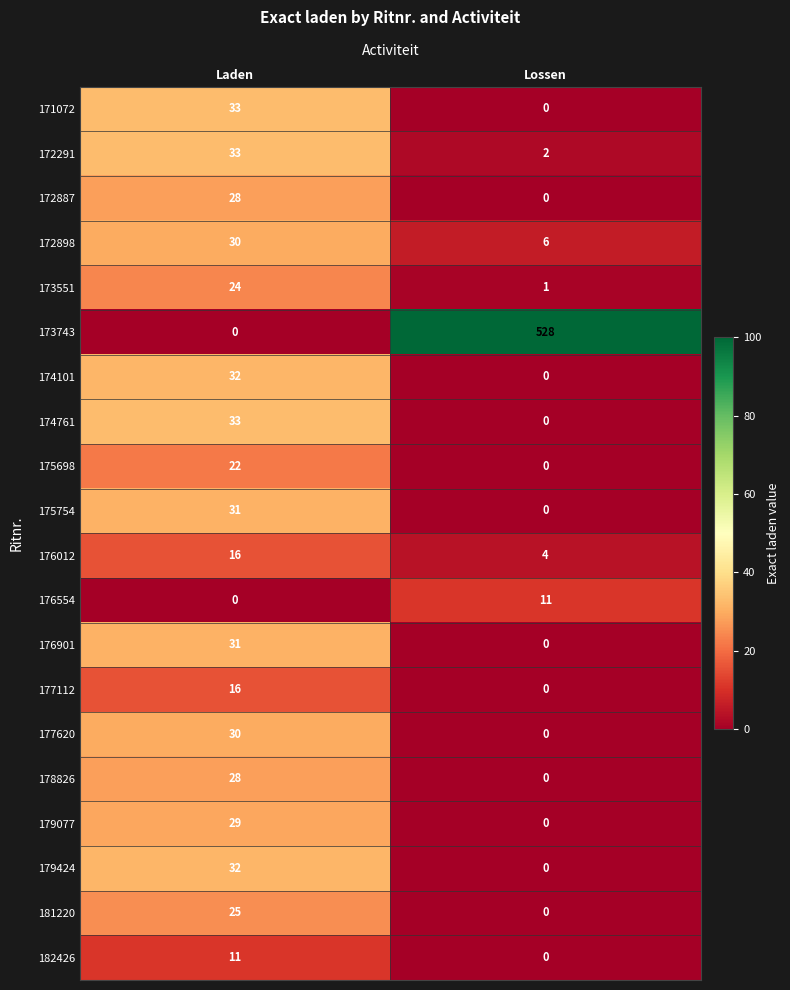

Which series changed the most between Laden and Lossen?

173743